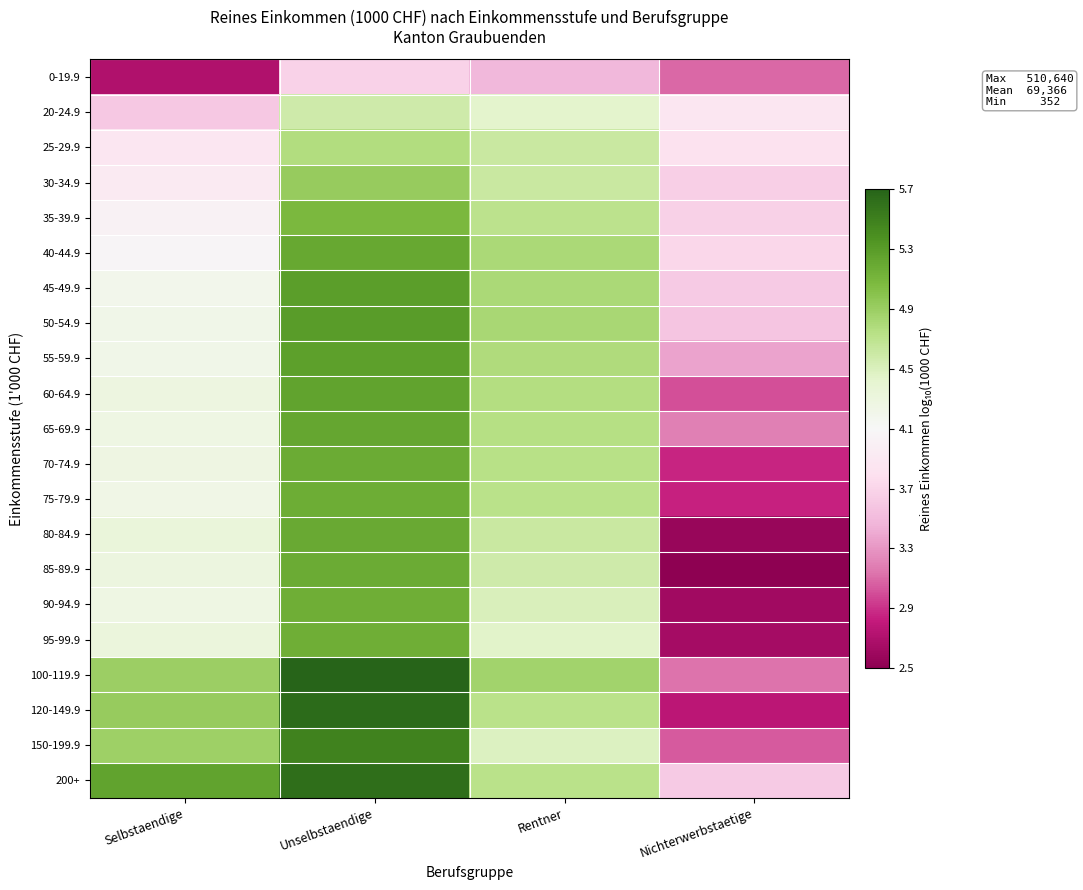

Reading left to right, transcribe all the data shown in this chart.

0-19.9: Selbstaendige=2.7	Unselbstaendige=3.7	Rentner=3.5	Nichterwerbstaetige=3.1
20-24.9: Selbstaendige=3.6	Unselbstaendige=4.6	Rentner=4.5	Nichterwerbstaetige=3.9
25-29.9: Selbstaendige=3.9	Unselbstaendige=4.8	Rentner=4.6	Nichterwerbstaetige=3.8
30-34.9: Selbstaendige=4.0	Unselbstaendige=4.9	Rentner=4.6	Nichterwerbstaetige=3.7
35-39.9: Selbstaendige=4.0	Unselbstaendige=5.1	Rentner=4.7	Nichterwerbstaetige=3.7
40-44.9: Selbstaendige=4.1	Unselbstaendige=5.2	Rentner=4.8	Nichterwerbstaetige=3.7
45-49.9: Selbstaendige=4.2	Unselbstaendige=5.3	Rentner=4.8	Nichterwerbstaetige=3.7
50-54.9: Selbstaendige=4.3	Unselbstaendige=5.3	Rentner=4.8	Nichterwerbstaetige=3.6
55-59.9: Selbstaendige=4.2	Unselbstaendige=5.3	Rentner=4.8	Nichterwerbstaetige=3.4
60-64.9: Selbstaendige=4.3	Unselbstaendige=5.3	Rentner=4.8	Nichterwerbstaetige=3.0
65-69.9: Selbstaendige=4.3	Unselbstaendige=5.2	Rentner=4.8	Nichterwerbstaetige=3.2
70-74.9: Selbstaendige=4.3	Unselbstaendige=5.2	Rentner=4.8	Nichterwerbstaetige=2.9
75-79.9: Selbstaendige=4.3	Unselbstaendige=5.2	Rentner=4.7	Nichterwerbstaetige=2.9
80-84.9: Selbstaendige=4.4	Unselbstaendige=5.2	Rentner=4.6	Nichterwerbstaetige=2.6
85-89.9: Selbstaendige=4.3	Unselbstaendige=5.2	Rentner=4.6	Nichterwerbstaetige=2.5
90-94.9: Selbstaendige=4.3	Unselbstaendige=5.2	Rentner=4.5	Nichterwerbstaetige=2.7
95-99.9: Selbstaendige=4.3	Unselbstaendige=5.2	Rentner=4.5	Nichterwerbstaetige=2.7
100-119.9: Selbstaendige=4.9	Unselbstaendige=5.7	Rentner=4.9	Nichterwerbstaetige=3.2
120-149.9: Selbstaendige=4.9	Unselbstaendige=5.7	Rentner=4.7	Nichterwerbstaetige=2.8
150-199.9: Selbstaendige=4.9	Unselbstaendige=5.5	Rentner=4.5	Nichterwerbstaetige=3.1
200+: Selbstaendige=5.3	Unselbstaendige=5.6	Rentner=4.7	Nichterwerbstaetige=3.6